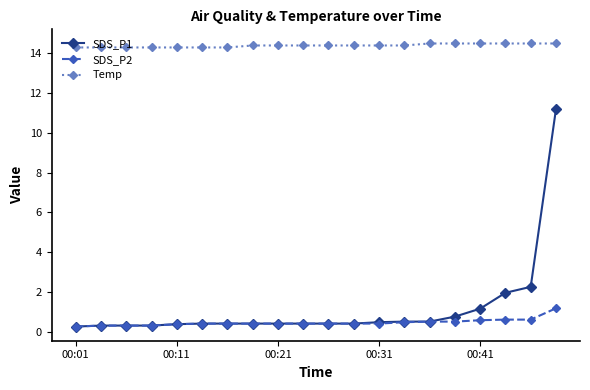

What is the highest value of the SDS_P2 series?

1.2